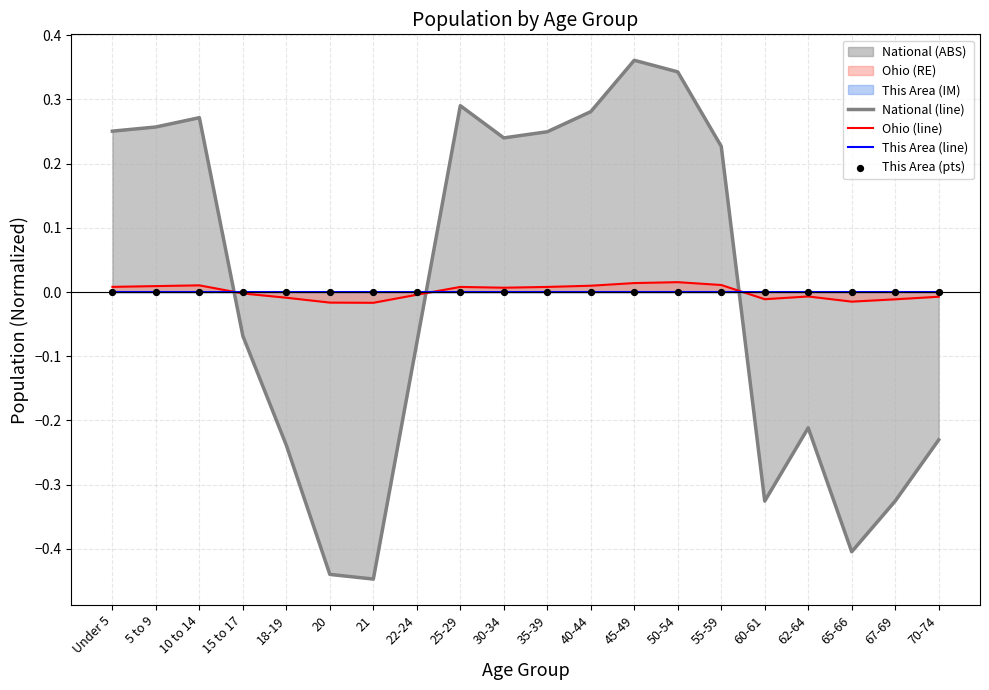

What is the total value across all series at 5 to 9?

0.3